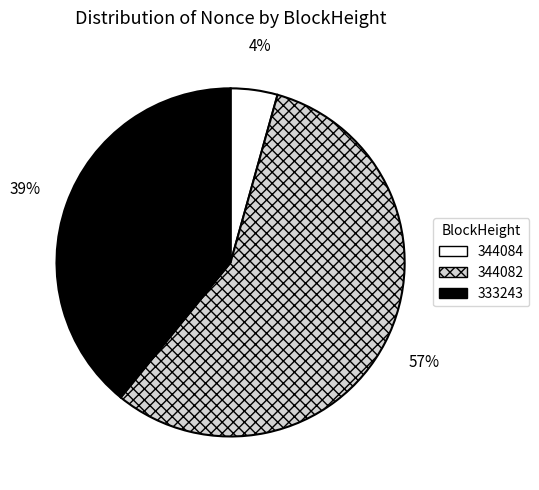

Does any single category account for the majority?

Yes